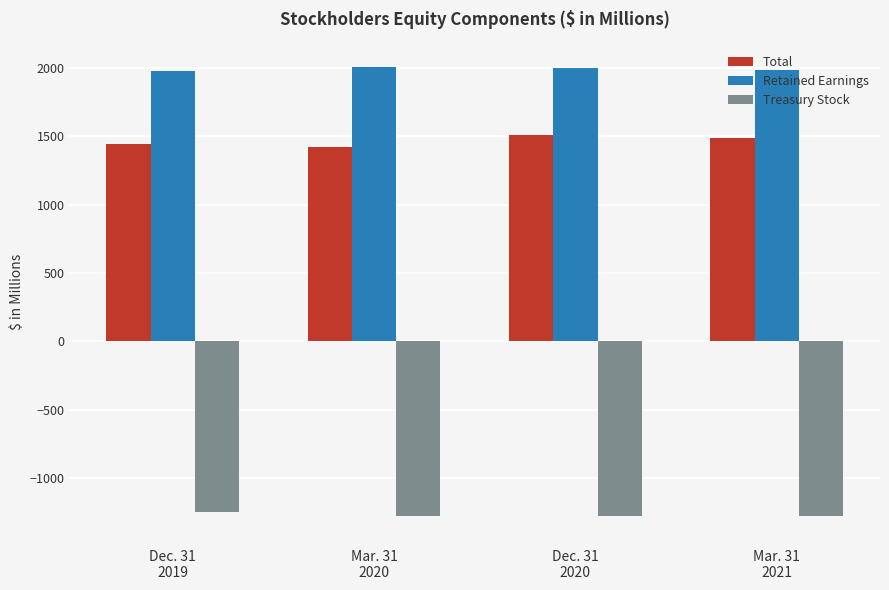

Is it true that Retained Earnings equals 3274.7 at Mar. 31
2021?

False